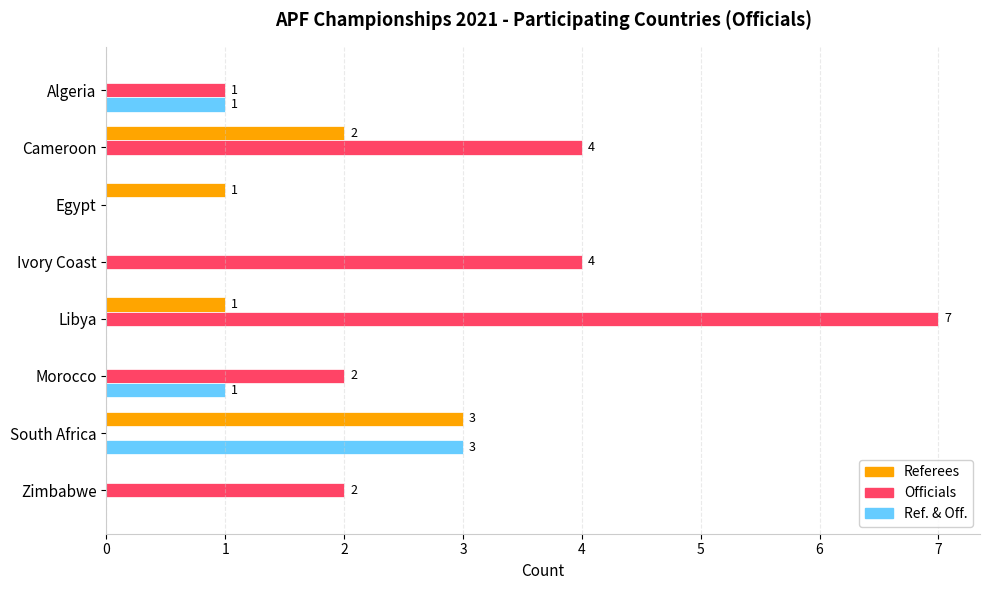

Which series has the largest total across all categories?

Officials